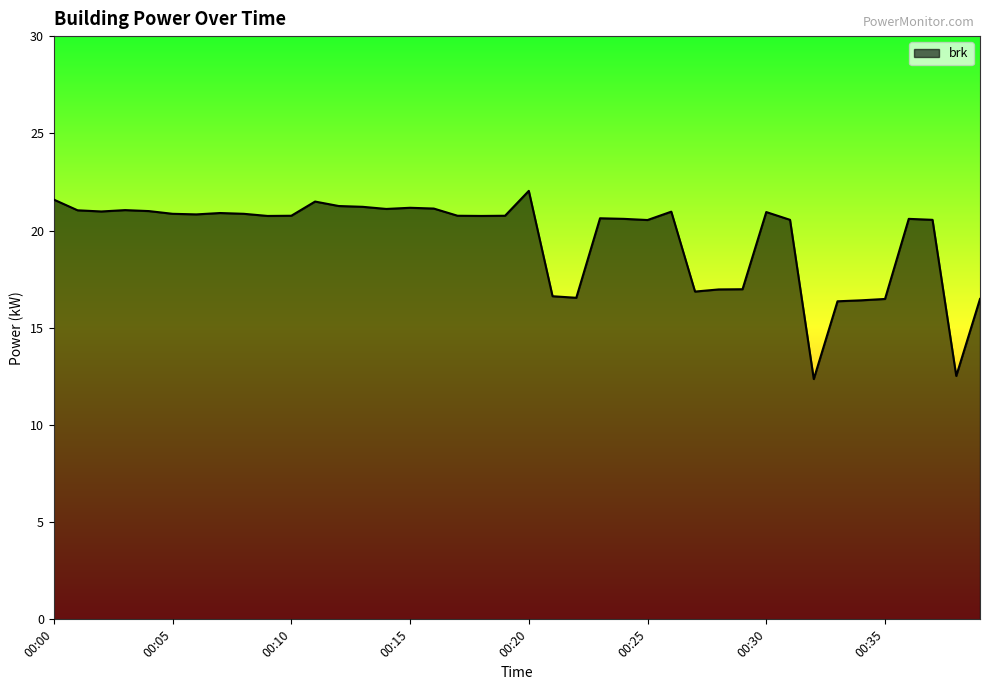

What is the difference between the maximum and minimum values?

9.7